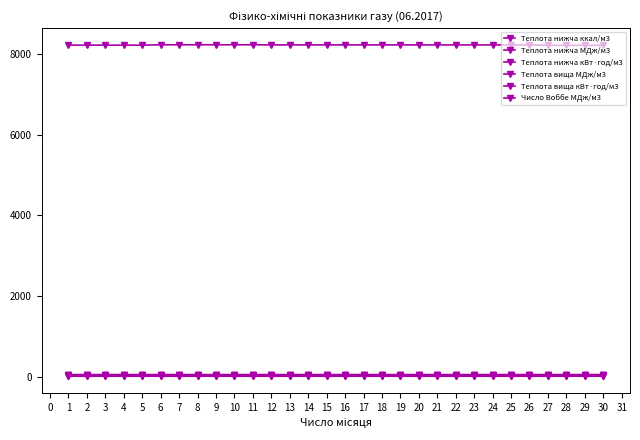

How many lines are shown in the chart?

6